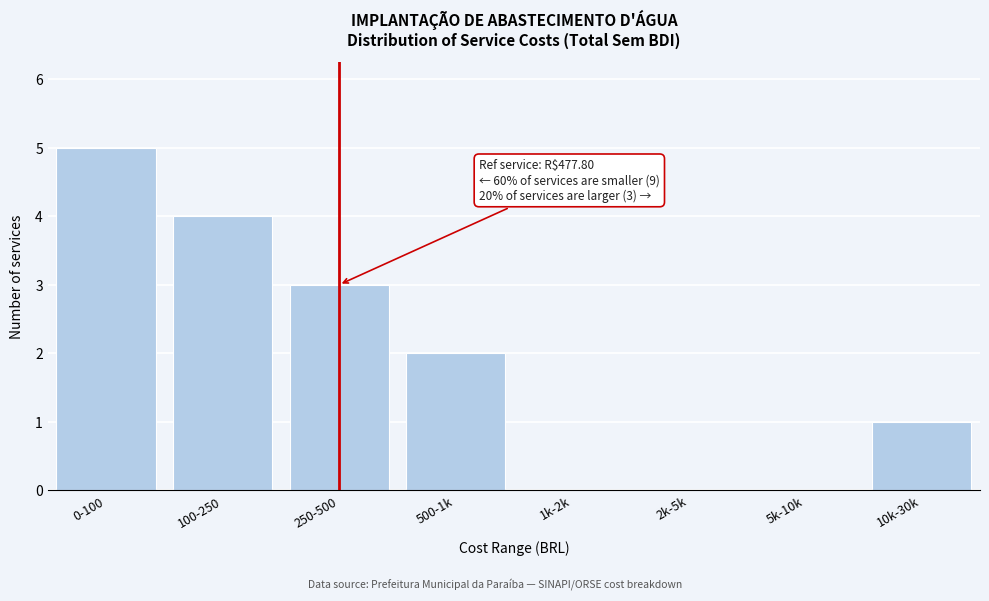

Reading left to right, list all the values displayed in this chart.

0-100=5	100-250=4	250-500=3	500-1k=2	1k-2k=0	2k-5k=0	5k-10k=0	10k-30k=1